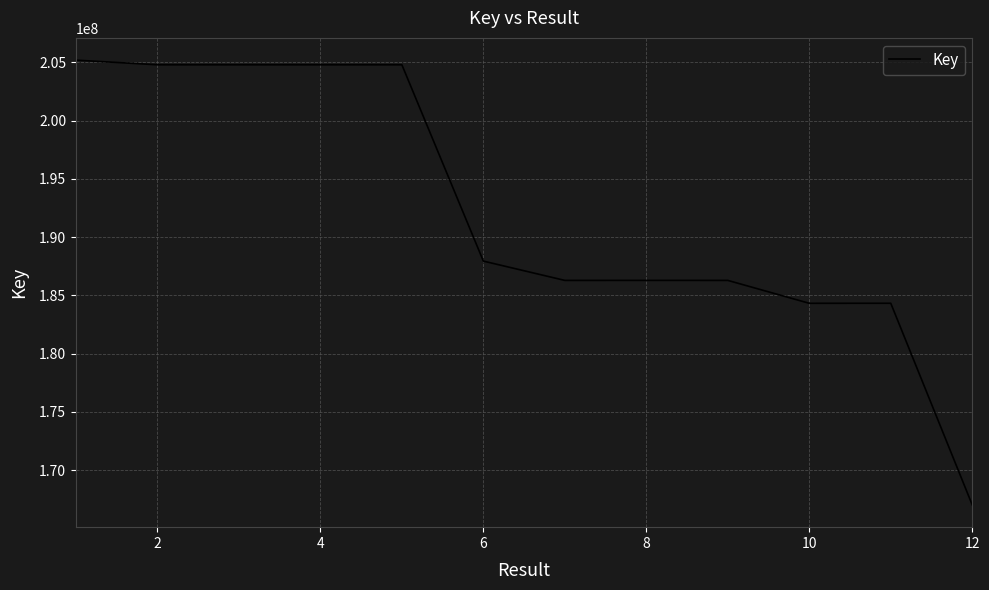

What is the difference between the maximum and minimum values?

38174027